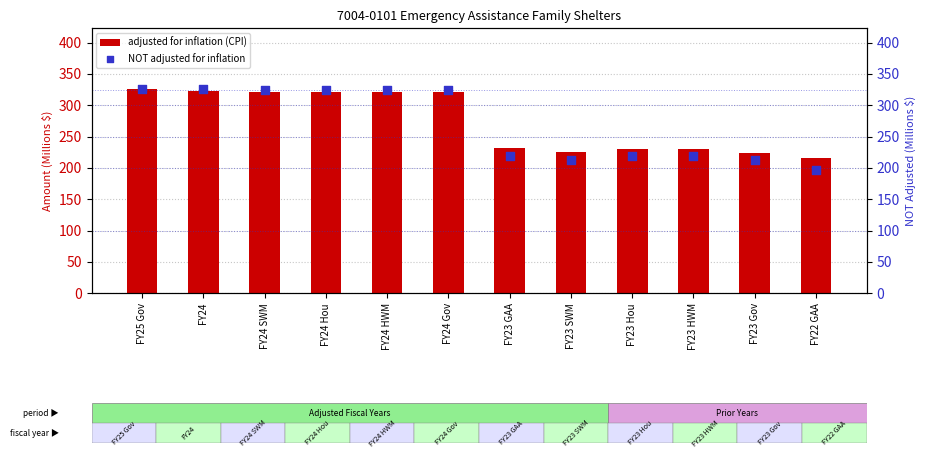

Which series contains the lowest Y value?

NOT adjusted for inflation